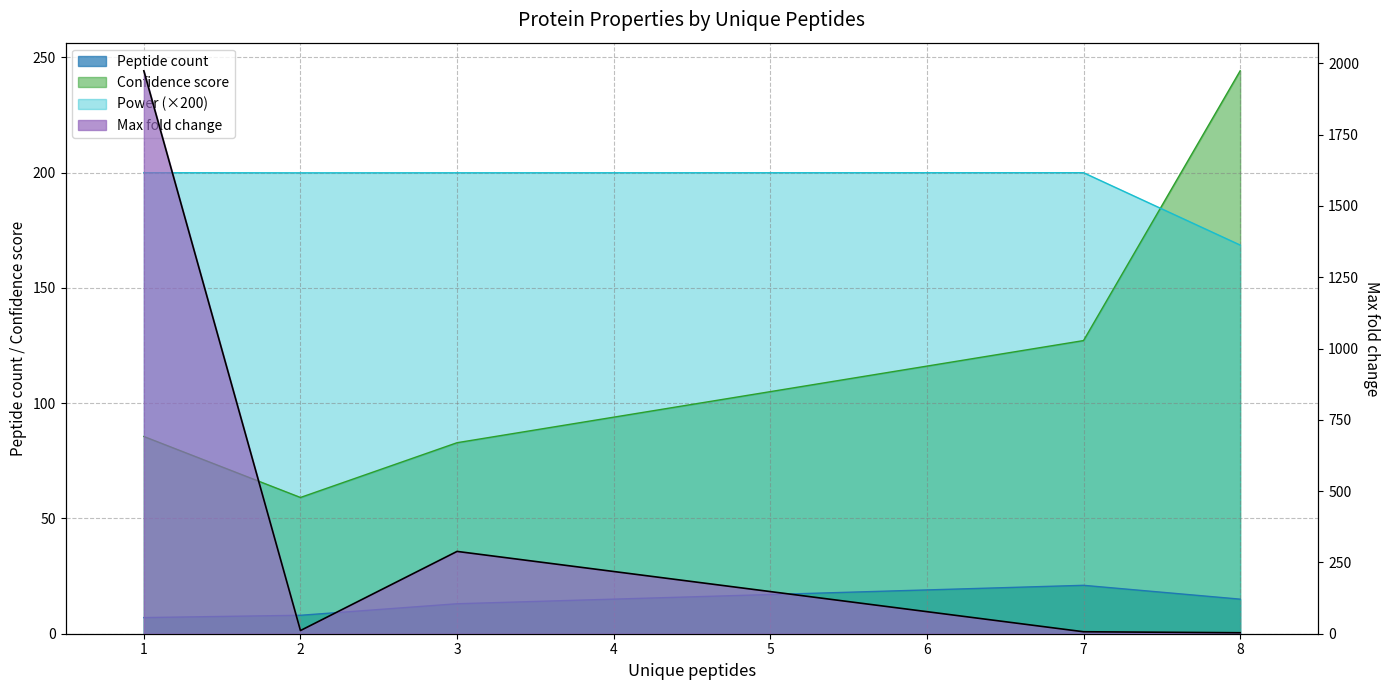

What is the label of the 5th point from the right?

1